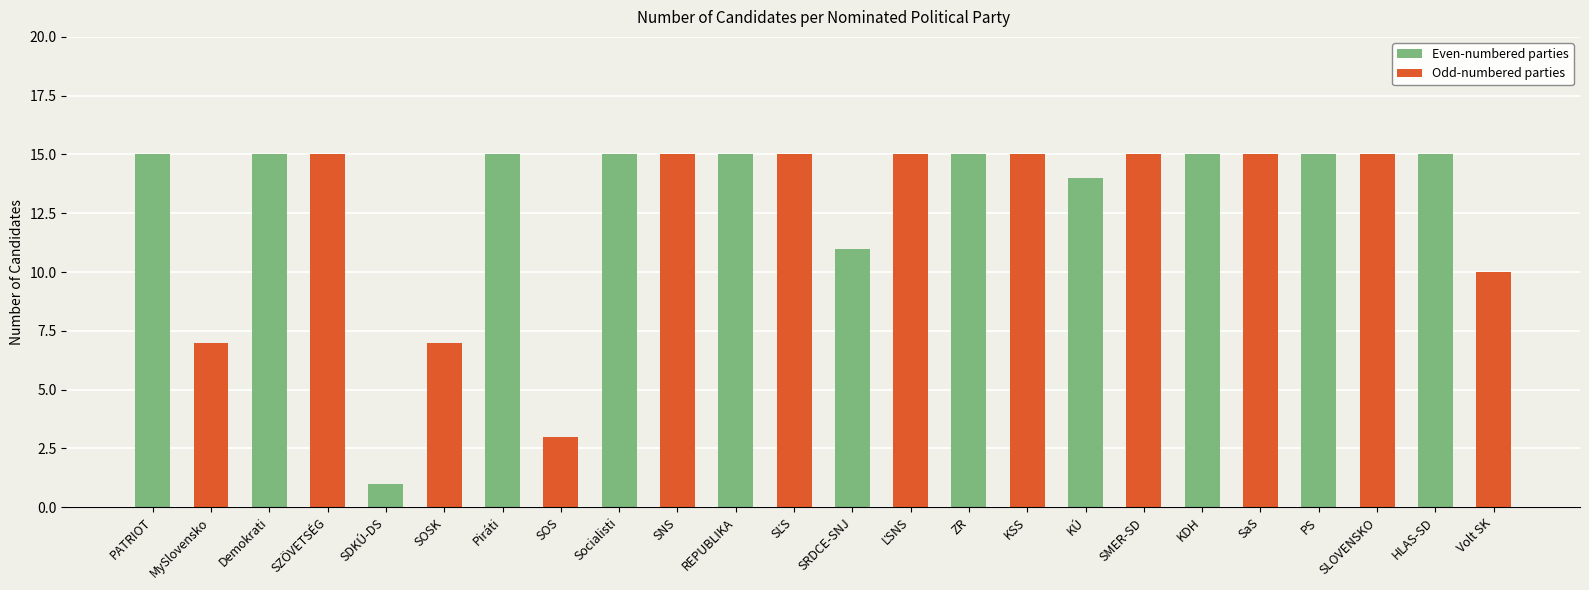

Reading right to left, what are all the values shown in this chart?

10	15	15	15	15	15	15	14	15	15	15	11	15	15	15	15	3	15	7	1	15	15	7	15